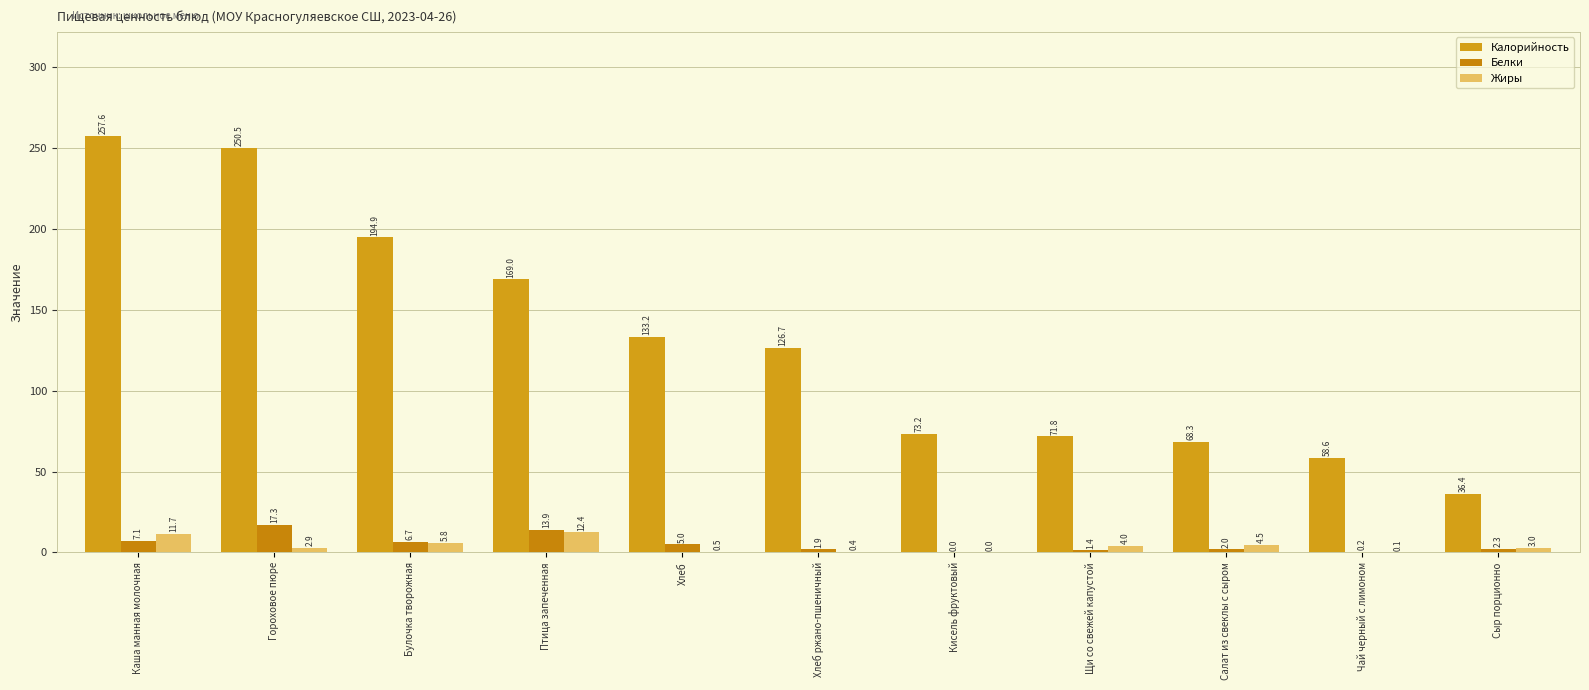

What is the difference between the second highest and second lowest values in the Калорийность series?

191.9